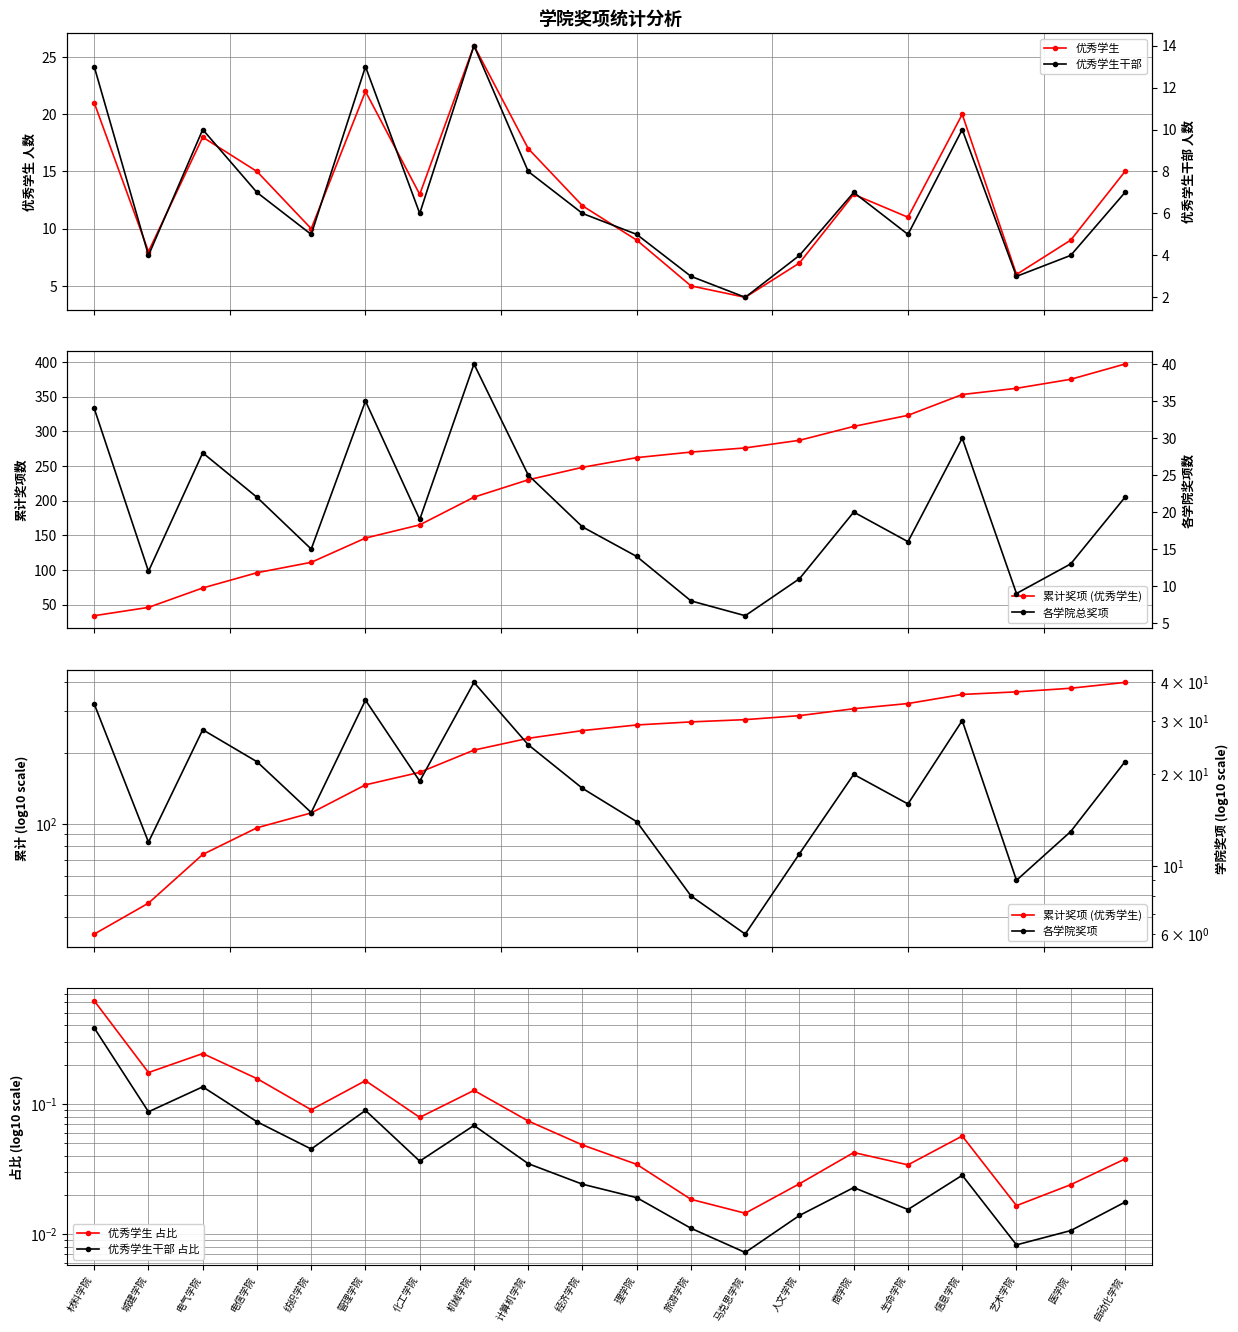

What is the value of the 11th point from the left?

262